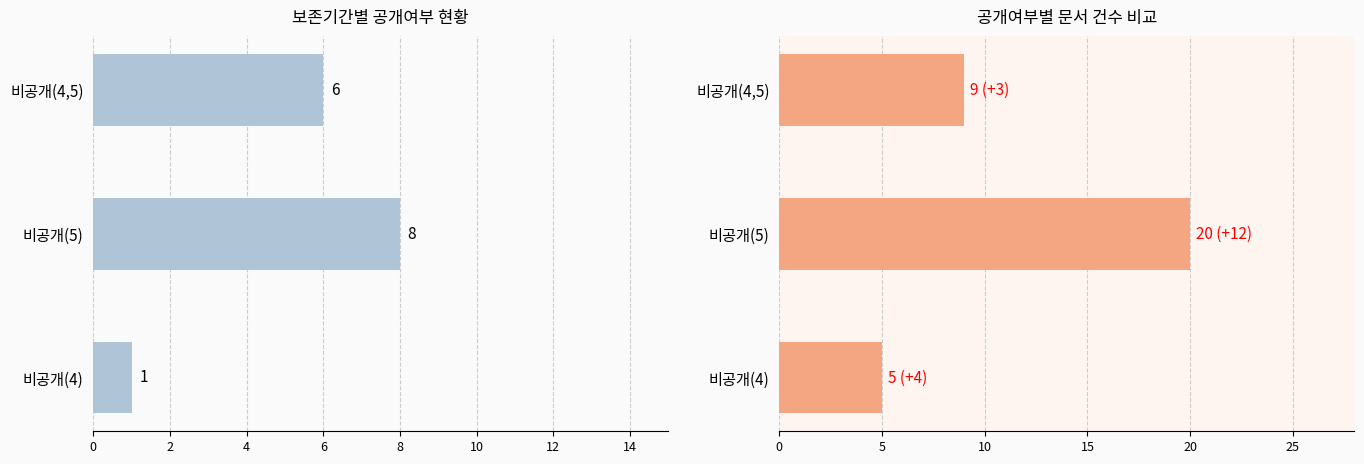

Which series has the widest spread of values?

보존기간 10